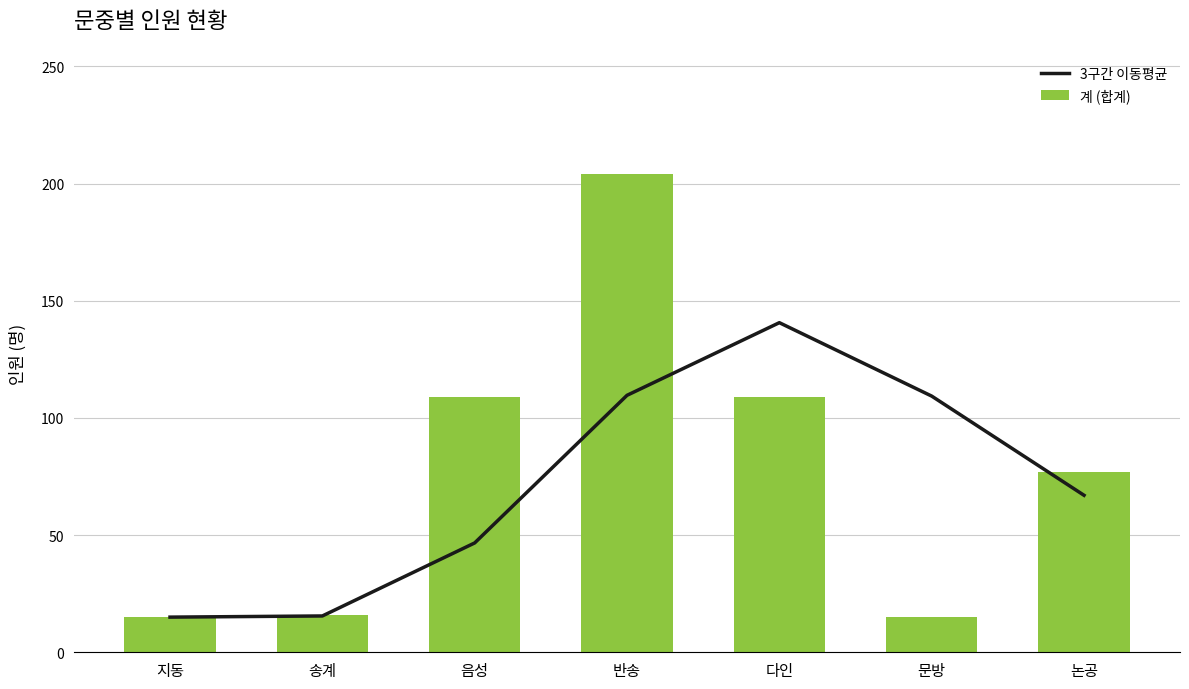

At which label is 3구간 이동평균 closest to 77?

논공